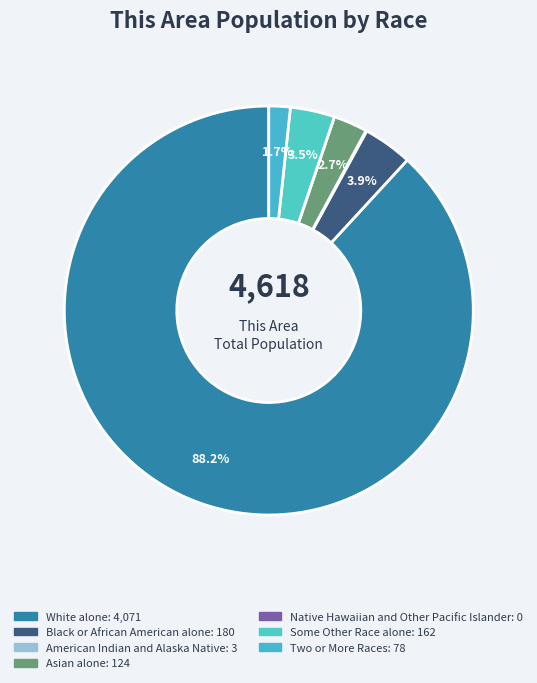

Which has a higher value, Asian alone or White alone?

White alone